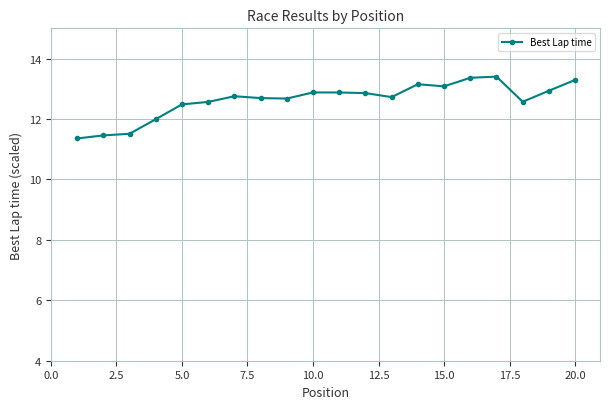

What is the value of the 10th point from the left?

12.9